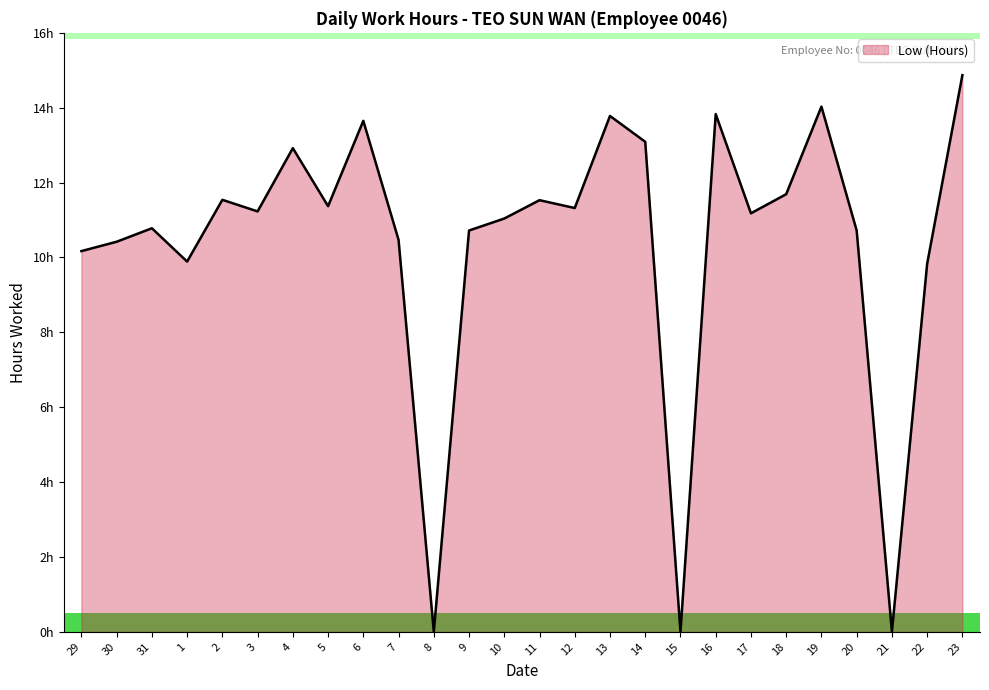

Reading left to right, transcribe all the data shown in this chart.

29=10.2	30=10.4	31=10.8	1=9.9	2=11.5	3=11.2	4=12.9	5=11.4	6=13.7	7=10.5	8=0.0	9=10.7	10=11.0	11=11.5	12=11.3	13=13.8	14=13.1	15=0.0	16=13.8	17=11.2	18=11.7	19=14.0	20=10.7	21=0.0	22=9.8	23=14.9